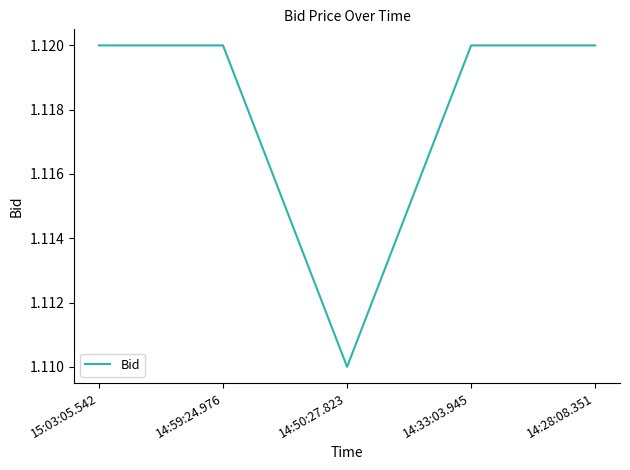

Count the values in the range 1 to 2.

5